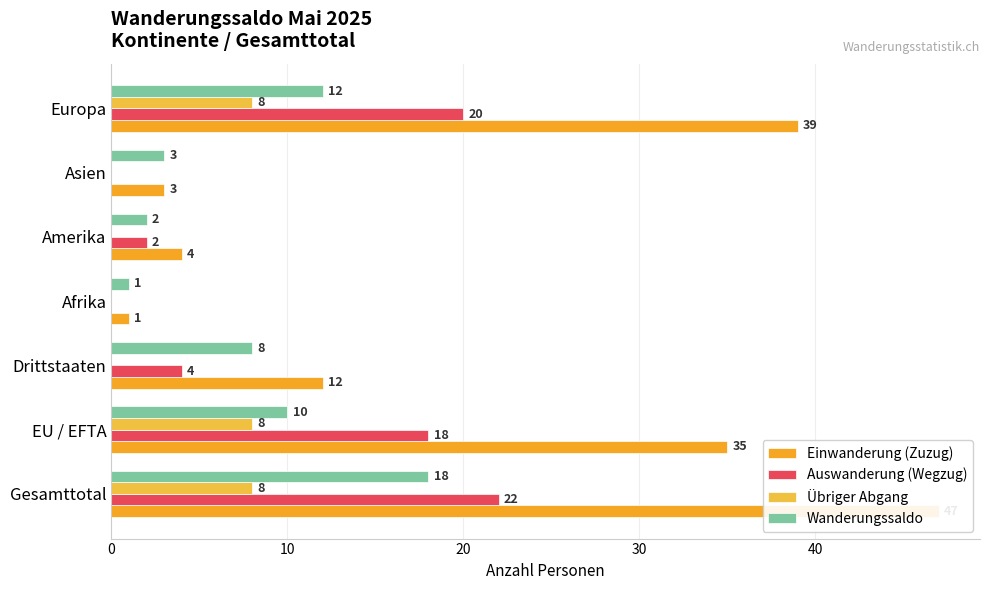

Does the chart contain any negative values?

No